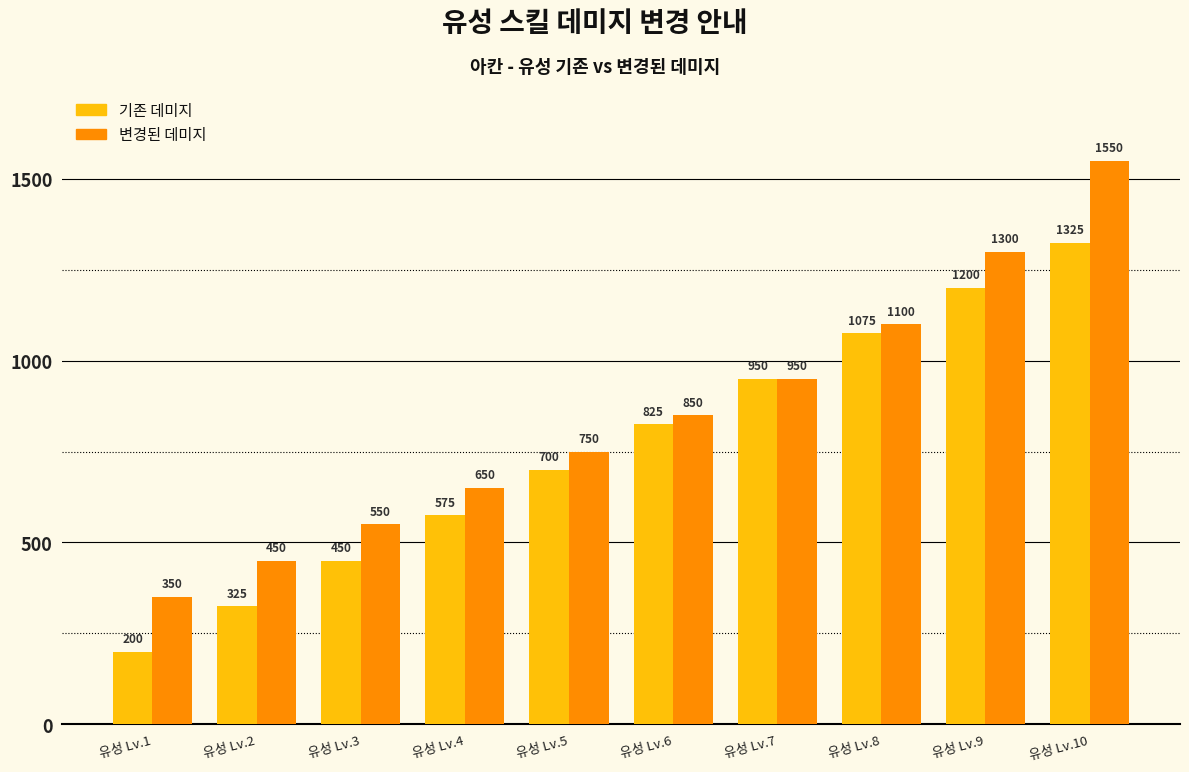

Is the value of 변경된 데미지 at 유성 Lv.4 greater than the value of 기존 데미지 at 유성 Lv.9?

No